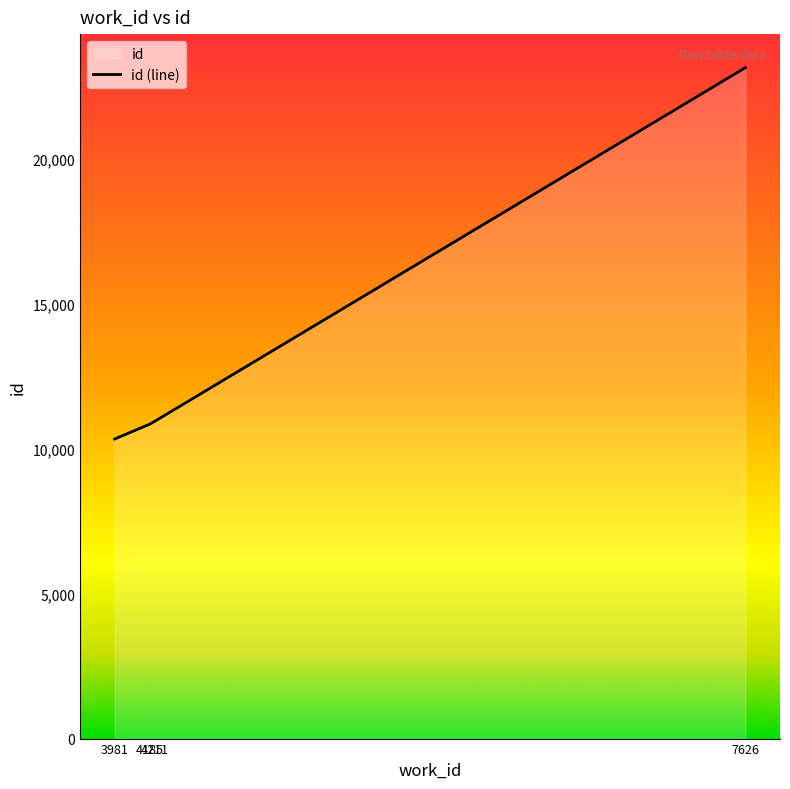

What is the greatest value displayed?

23162